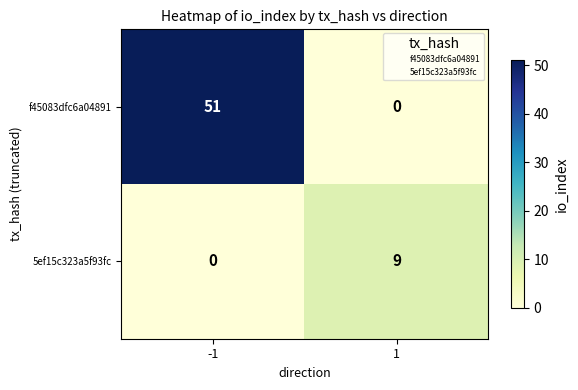

Rank the series by their average value, from lowest to highest.

5ef15c323a5f93fc, f45083dfc6a04891